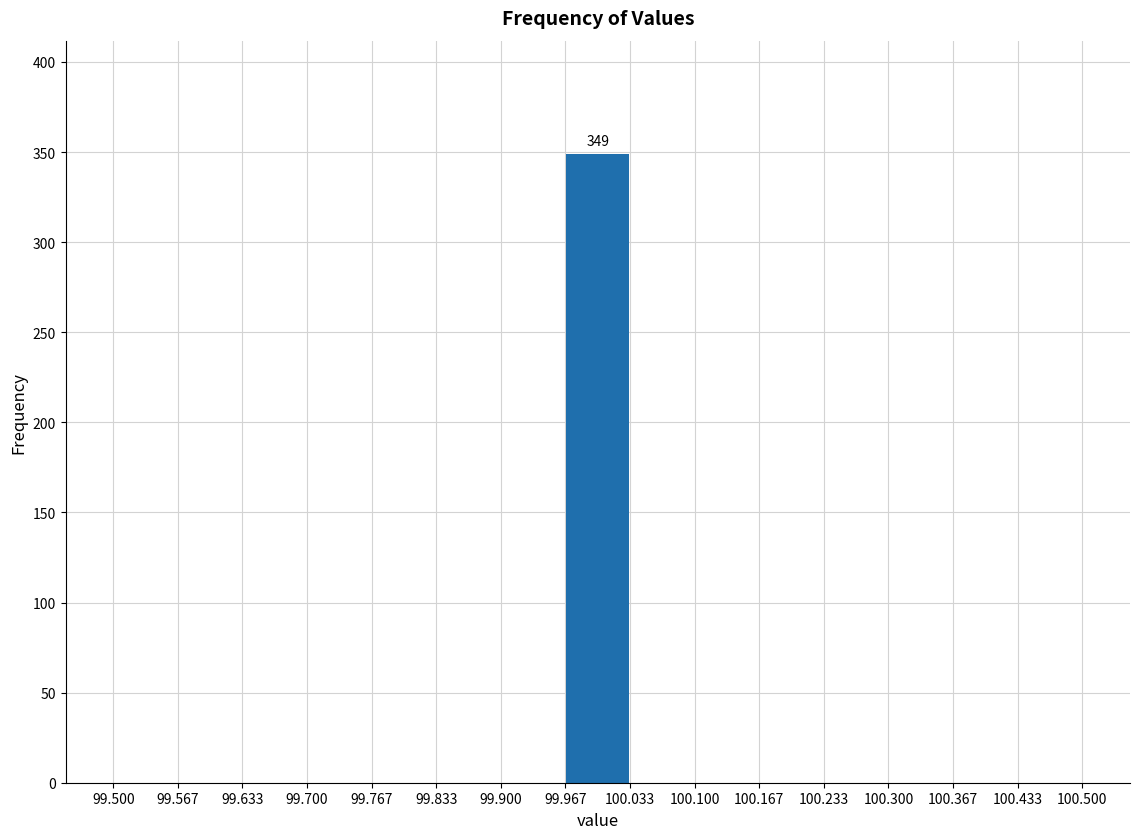

Which range on the x-axis has the tallest bar?

99.967 to 100.033